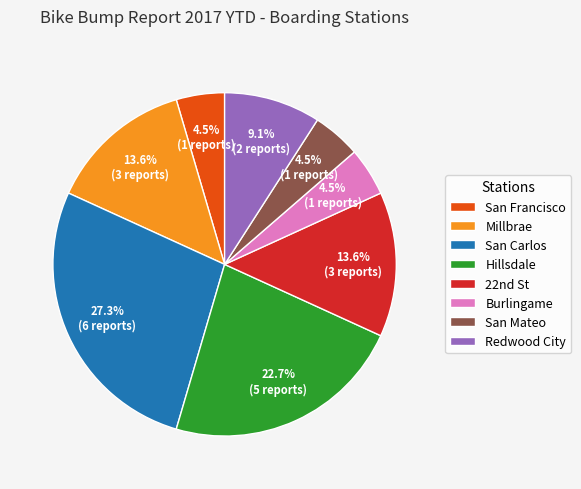

What is the largest slice in the pie chart?

San Carlos